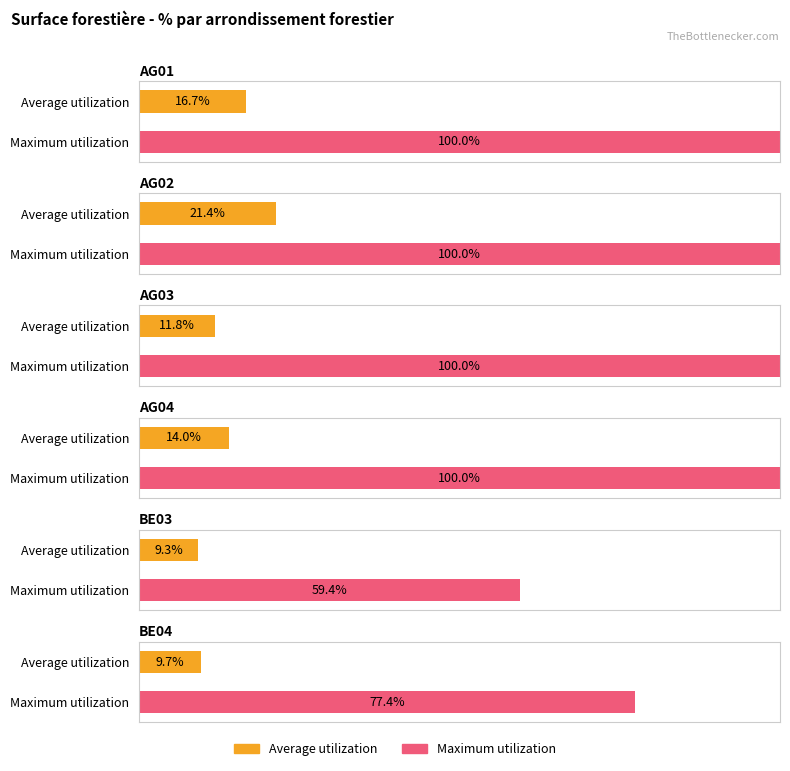

At which category is the sum across all series the highest?

AG02